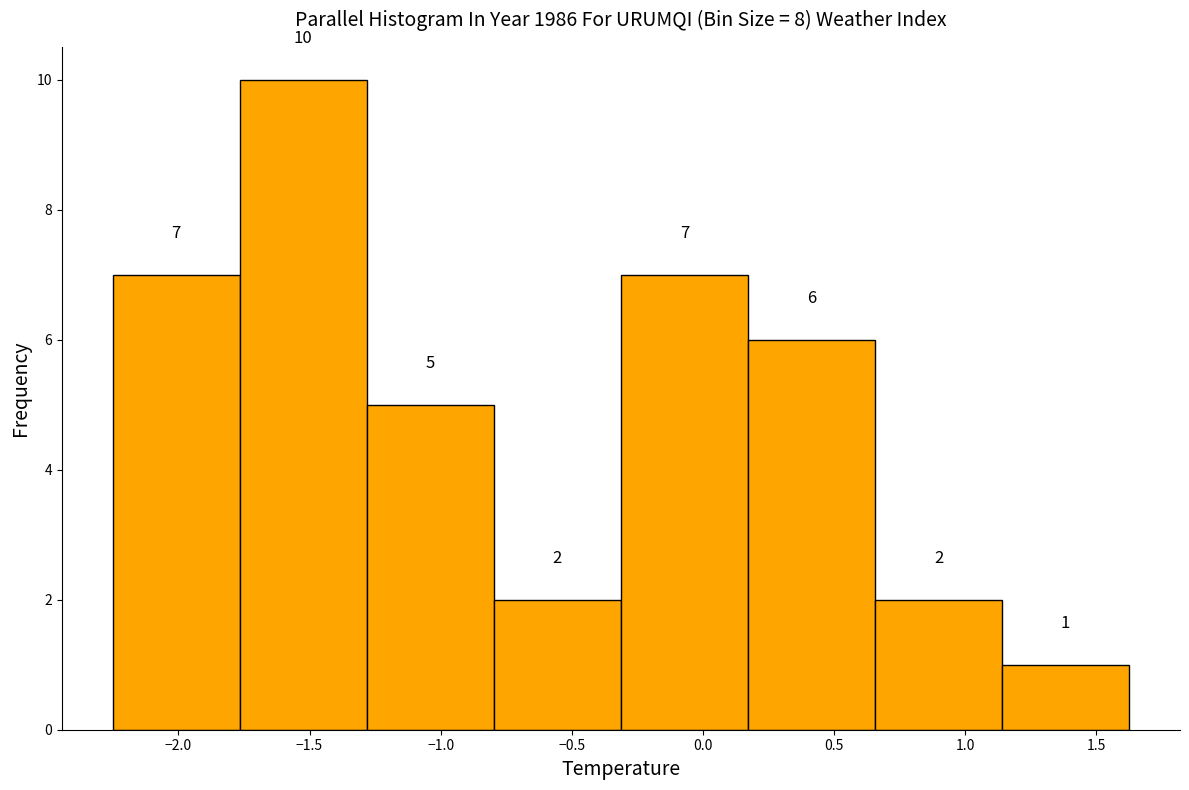

Reading left to right, transcribe this chart: for each bar, give the range it covers on the x-axis and its height. The bar edges are not printed on the chart, so give them approximately, as read against the axis.

-2.25 to -1.75: 7
-1.75 to -1.30: 10
-1.30 to -0.80: 5
-0.80 to -0.30: 2
-0.30 to 0.15: 7
0.15 to 0.65: 6
0.65 to 1.15: 2
1.15 to 1.65: 1